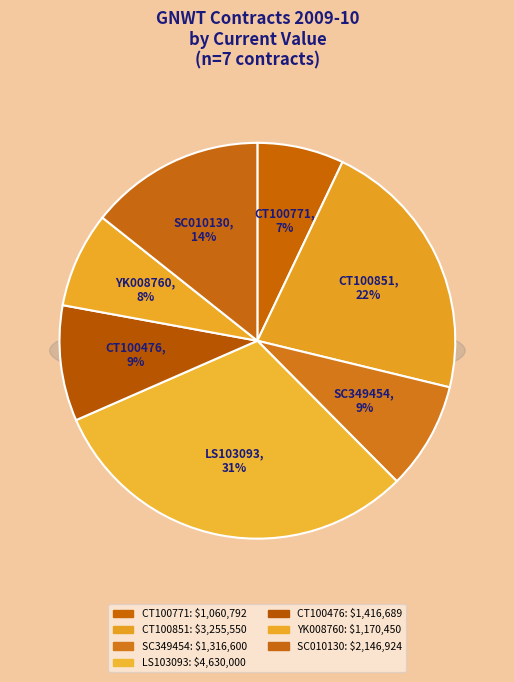

Which category has the smallest portion of the pie?

CT100771